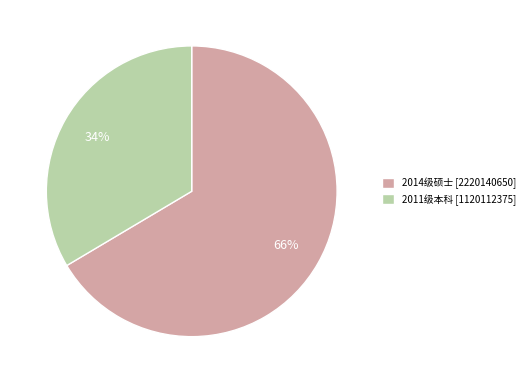

To the nearest percent, what percentage of the pie is 2014级硕士?

66%